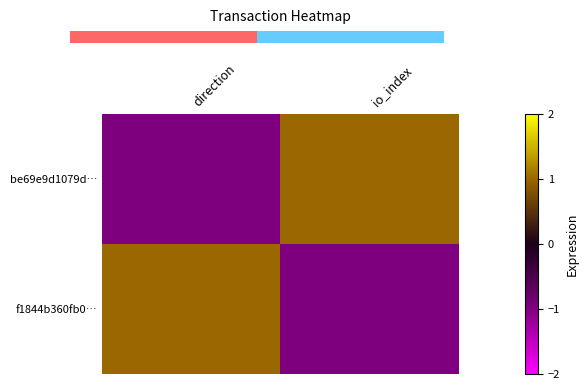

How many data points does each series have?

2